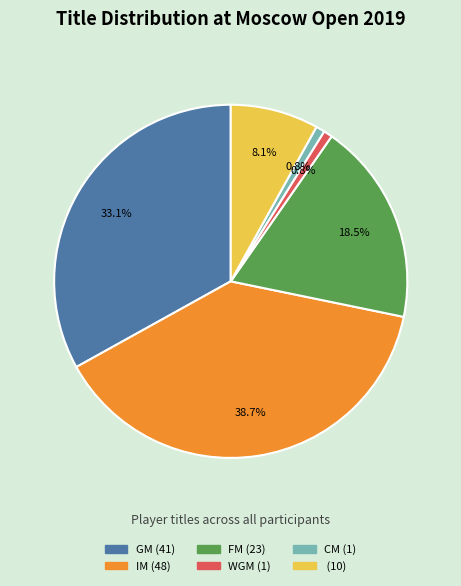

Does any single category account for the majority?

No